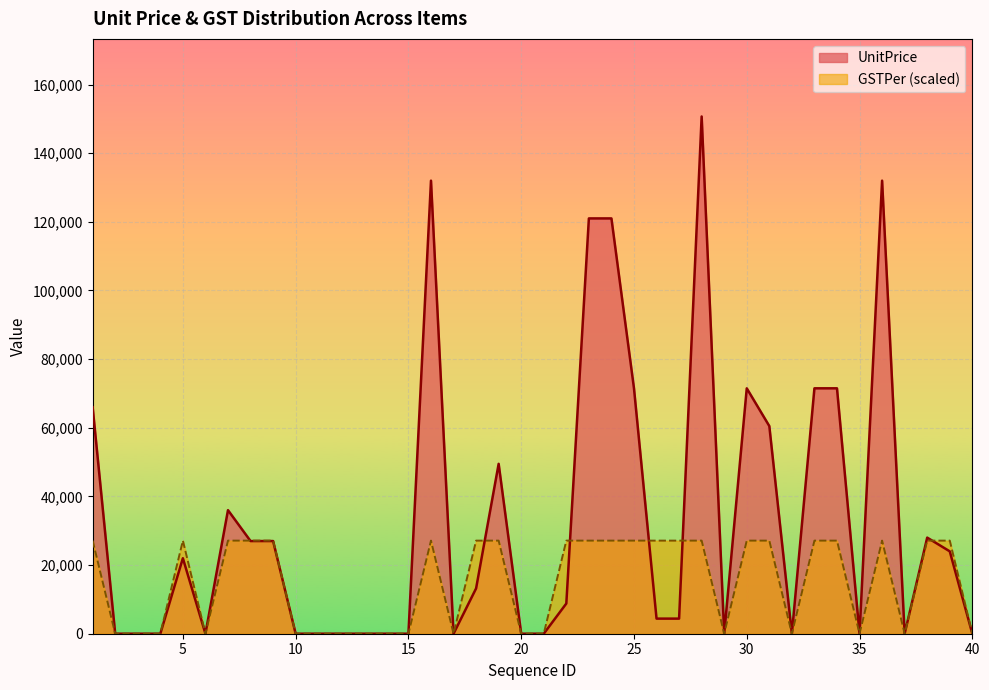

At which label does UnitPrice first exceed 8800?

1